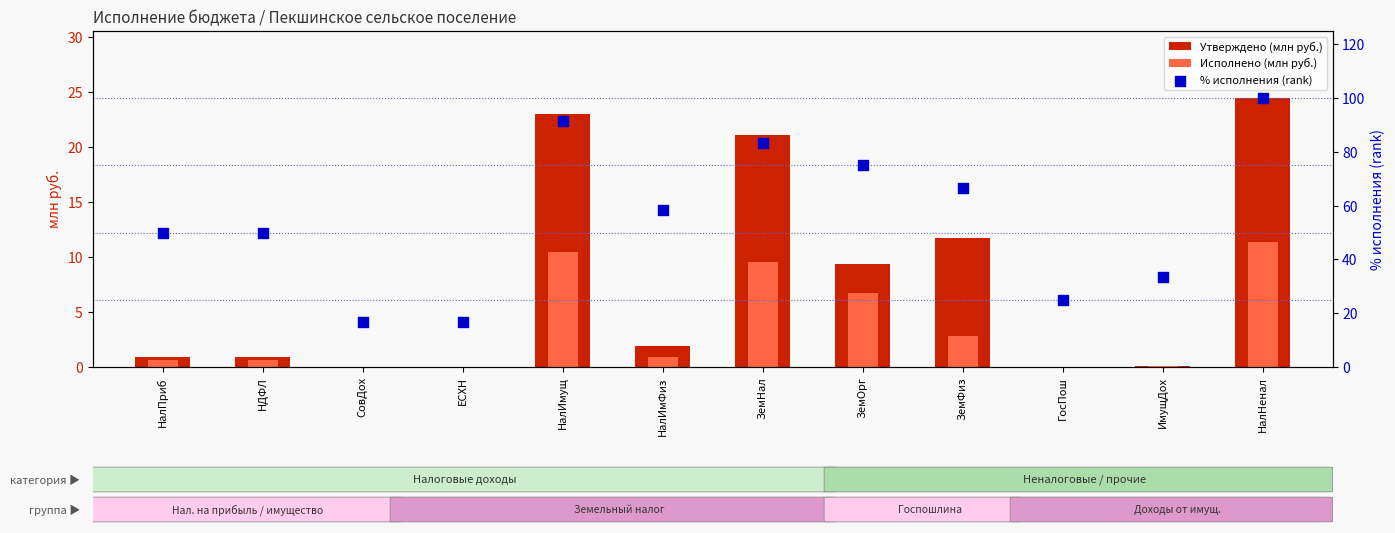

Which series contains the highest Y value?

% исполнения (rank)